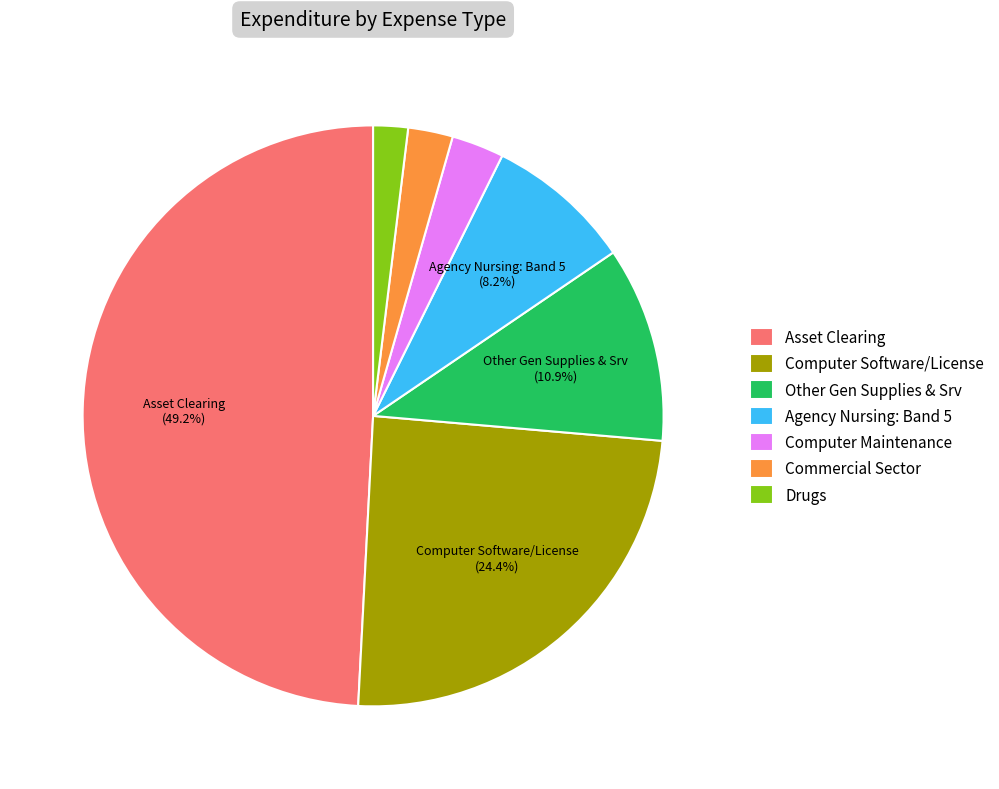

Count the number of slices in the pie.

7